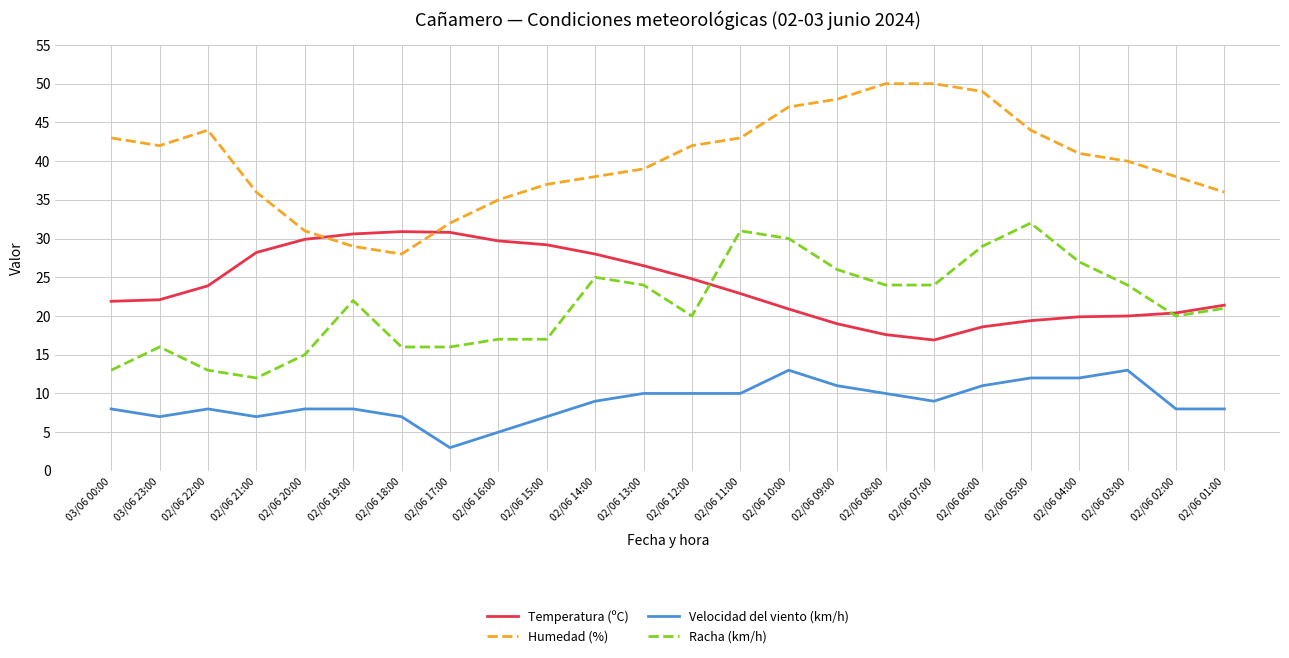

What is the maximum value shown in the chart?

50.0